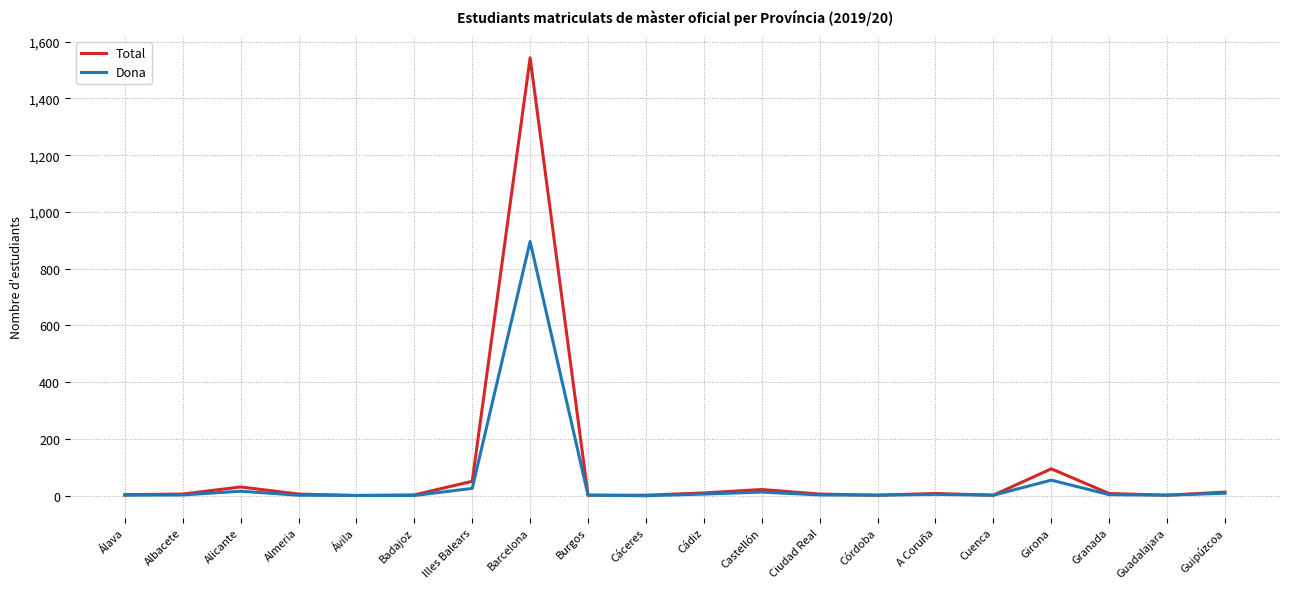

At which category does the chart reach its peak across all series?

Barcelona